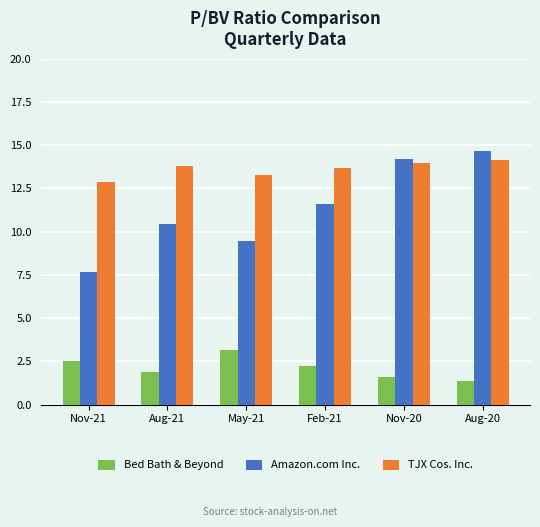

What are all the series names shown in the legend?

Bed Bath & Beyond, Amazon.com Inc., TJX Cos. Inc.